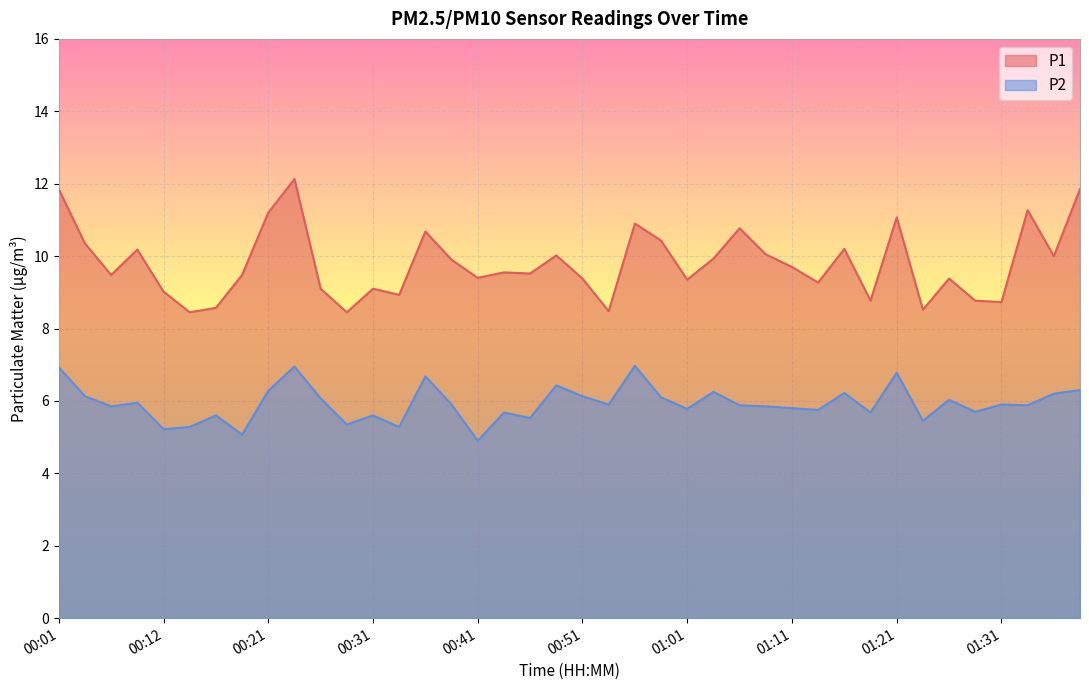

True or false: P2 and P1 intersect in this chart.

False